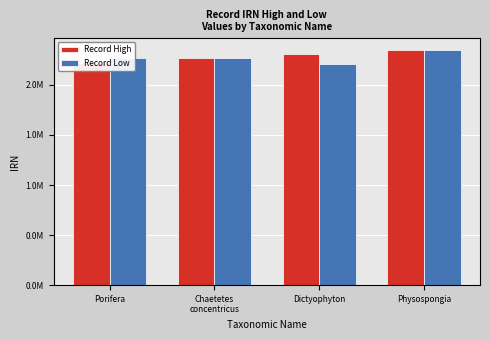

What are all the series names shown in the legend?

Record High, Record Low